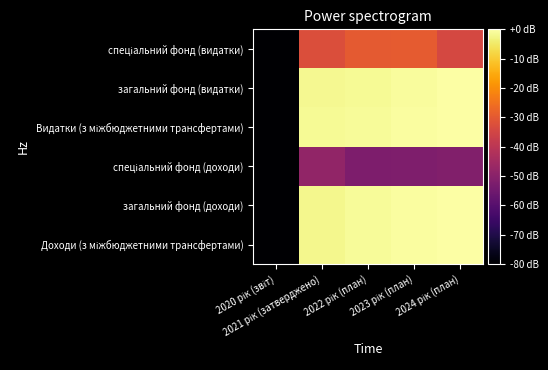

At which category is the sum across all series the highest?

2023 рік (план)